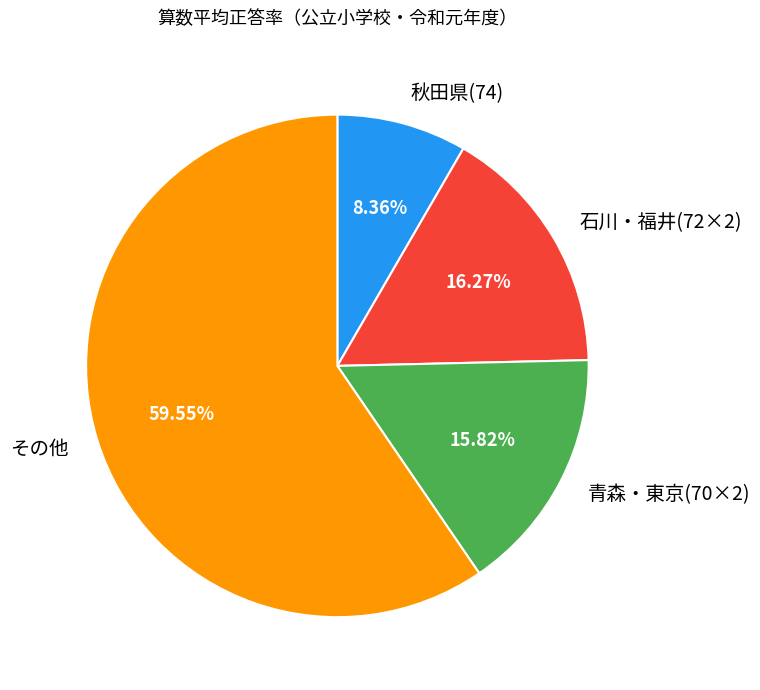

What is the ratio of the value at 秋田県(74) to the value at 青森・東京(70×2)?

0.5